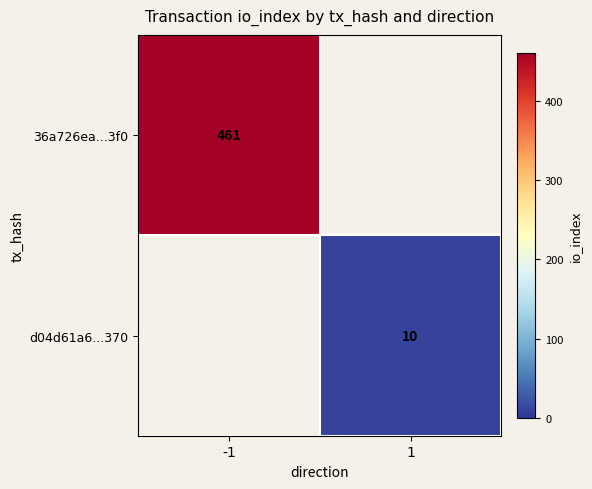

The value of 36a726ea...3f0 at -1 is 461. True or false?

True